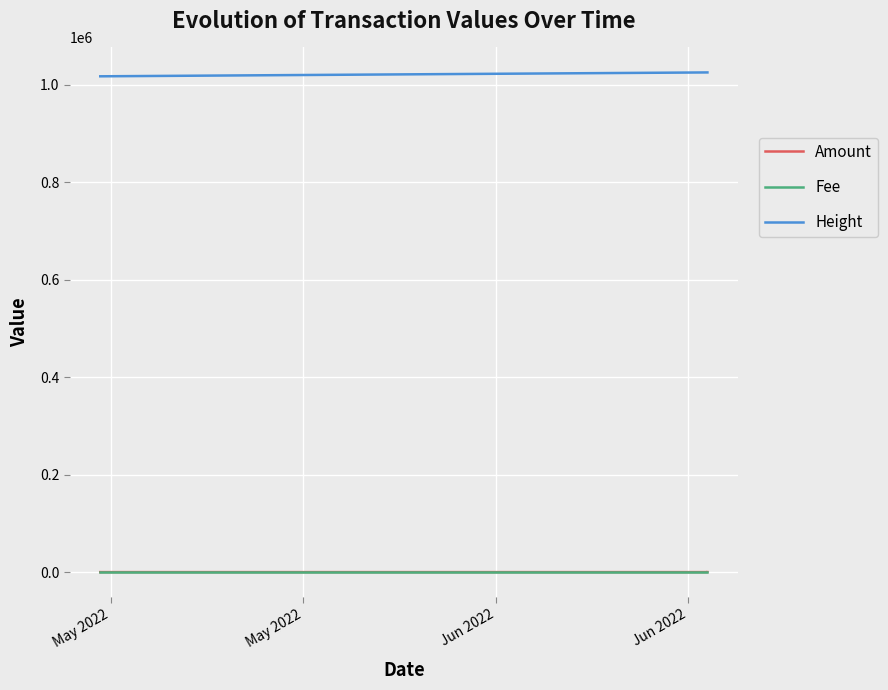

What is the sum of all Amount values?

0.9